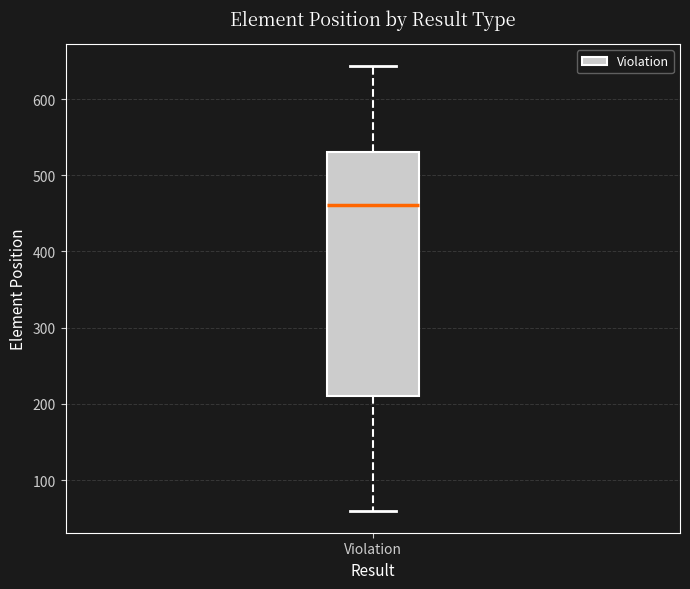

Read this box plot against the y-axis: the position of the median line, the range covered by the box, and the ends of both whiskers. The values are not printed on the chart, so give them approximately, as read against the axis.

median 460, box 210 to 530, whiskers 60 to 640